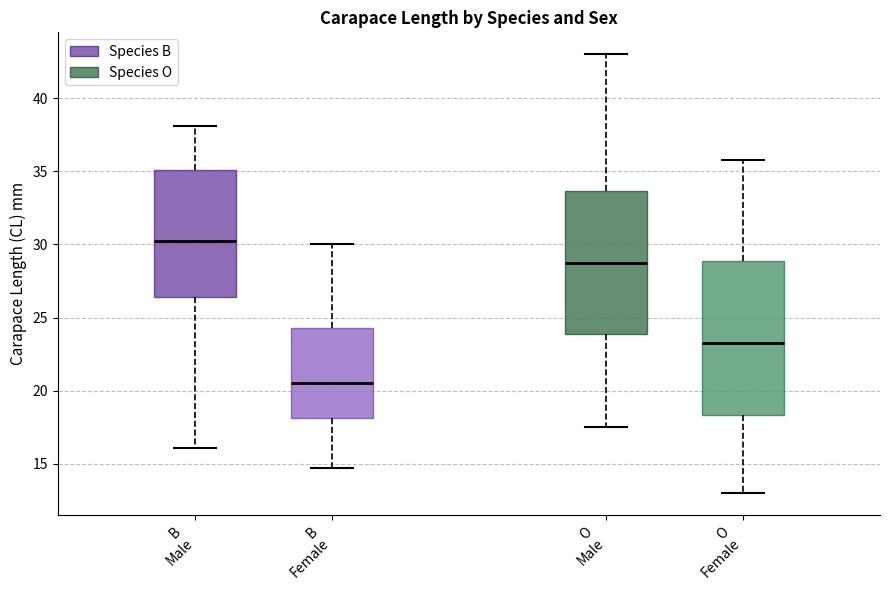

Reading left to right, read every box against the y-axis: the position of its median line, the range the box covers, and the ends of its whiskers. The values are not printed on the chart, so give them approximately, as read against the axis.

B Male: median 30.5, box 26.5 to 35.0, whiskers 16.0 to 38.0
B Female: median 20.5, box 18.0 to 24.5, whiskers 14.5 to 30.0
O Male: median 29.0, box 24.0 to 33.5, whiskers 17.5 to 43.0
O Female: median 23.5, box 18.5 to 29.0, whiskers 13.0 to 36.0